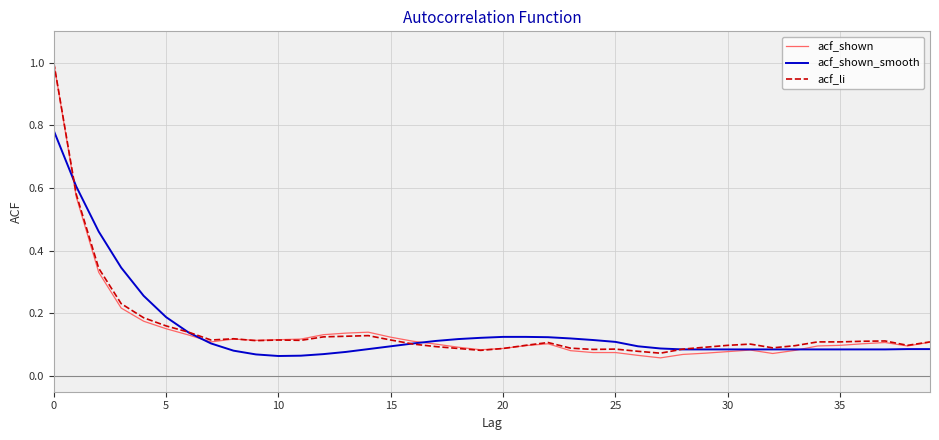

What is the greatest value displayed?

1.0